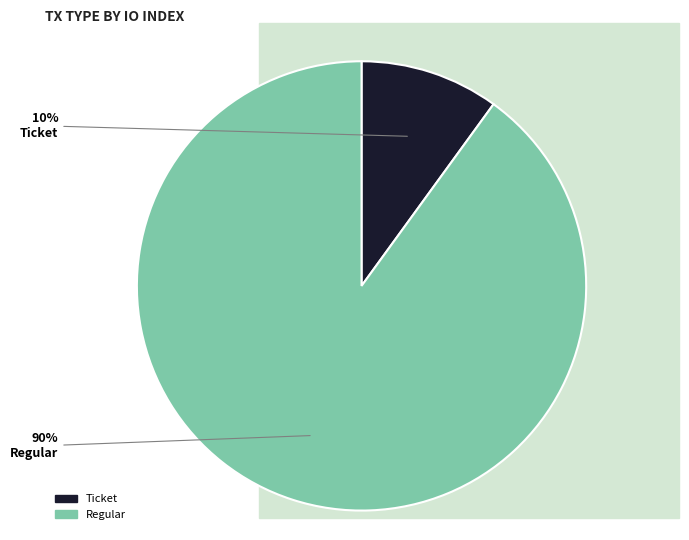

To the nearest percent, what is the average slice percentage?

50%